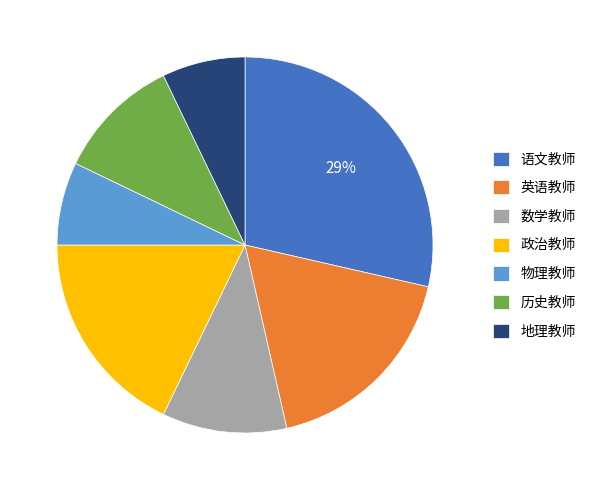

What is the ratio of the value at 数学教师 to the value at 语文教师?

0.4